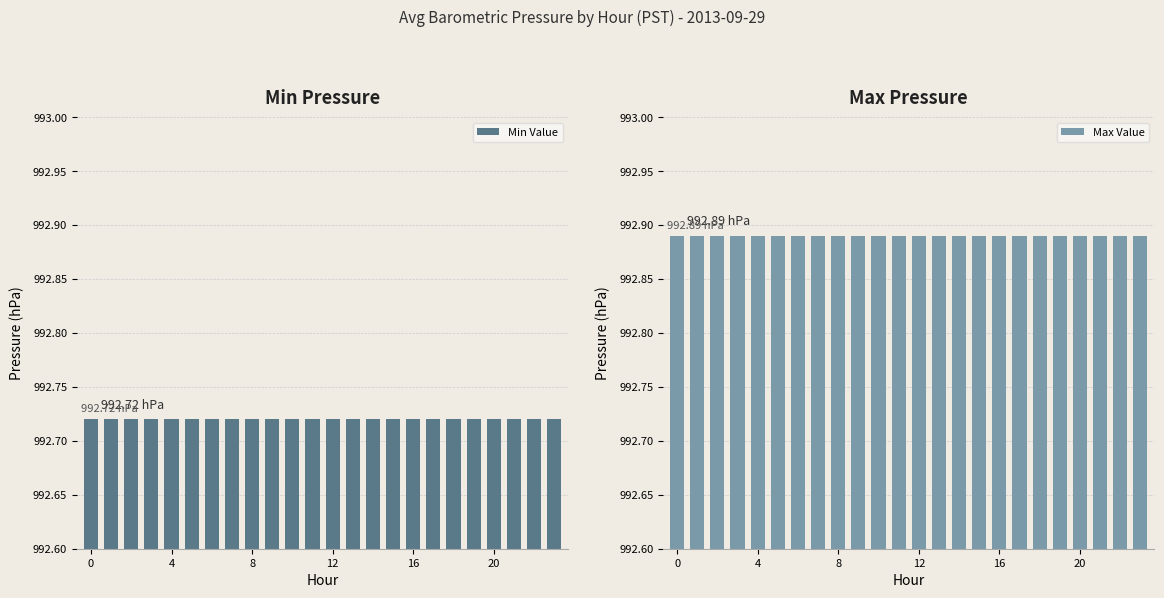

Reading right to left, list all the values displayed in this chart.

Min Value: 992.7	992.7	992.7	992.7	992.7	992.7	992.7	992.7	992.7	992.7	992.7	992.7	992.7	992.7	992.7	992.7	992.7	992.7	992.7	992.7	992.7	992.7	992.7	992.7
Max Value: 992.9	992.9	992.9	992.9	992.9	992.9	992.9	992.9	992.9	992.9	992.9	992.9	992.9	992.9	992.9	992.9	992.9	992.9	992.9	992.9	992.9	992.9	992.9	992.9